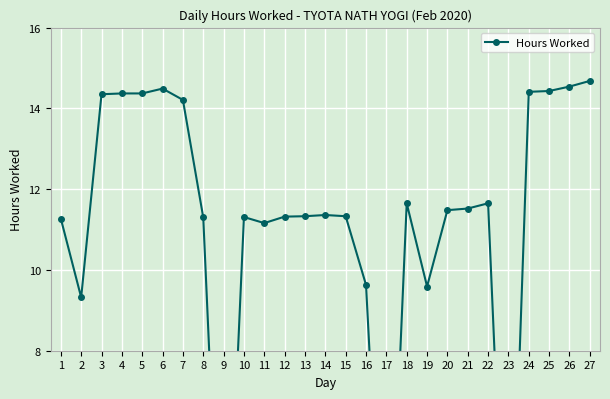

What is the value of the 7th point from the left?

14.2